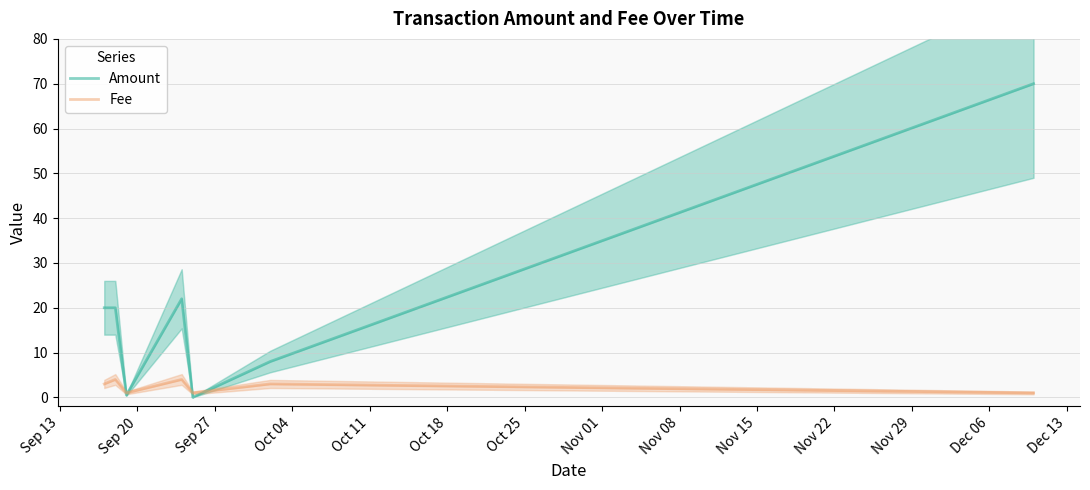

The Amount series shows 0.7 at Sep 27. True or false?

False